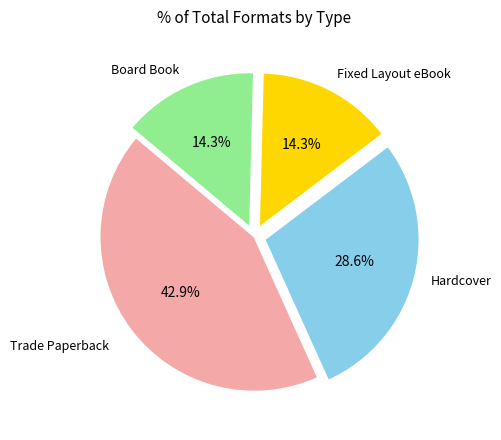

Is there any slice that represents more than half of the pie?

No